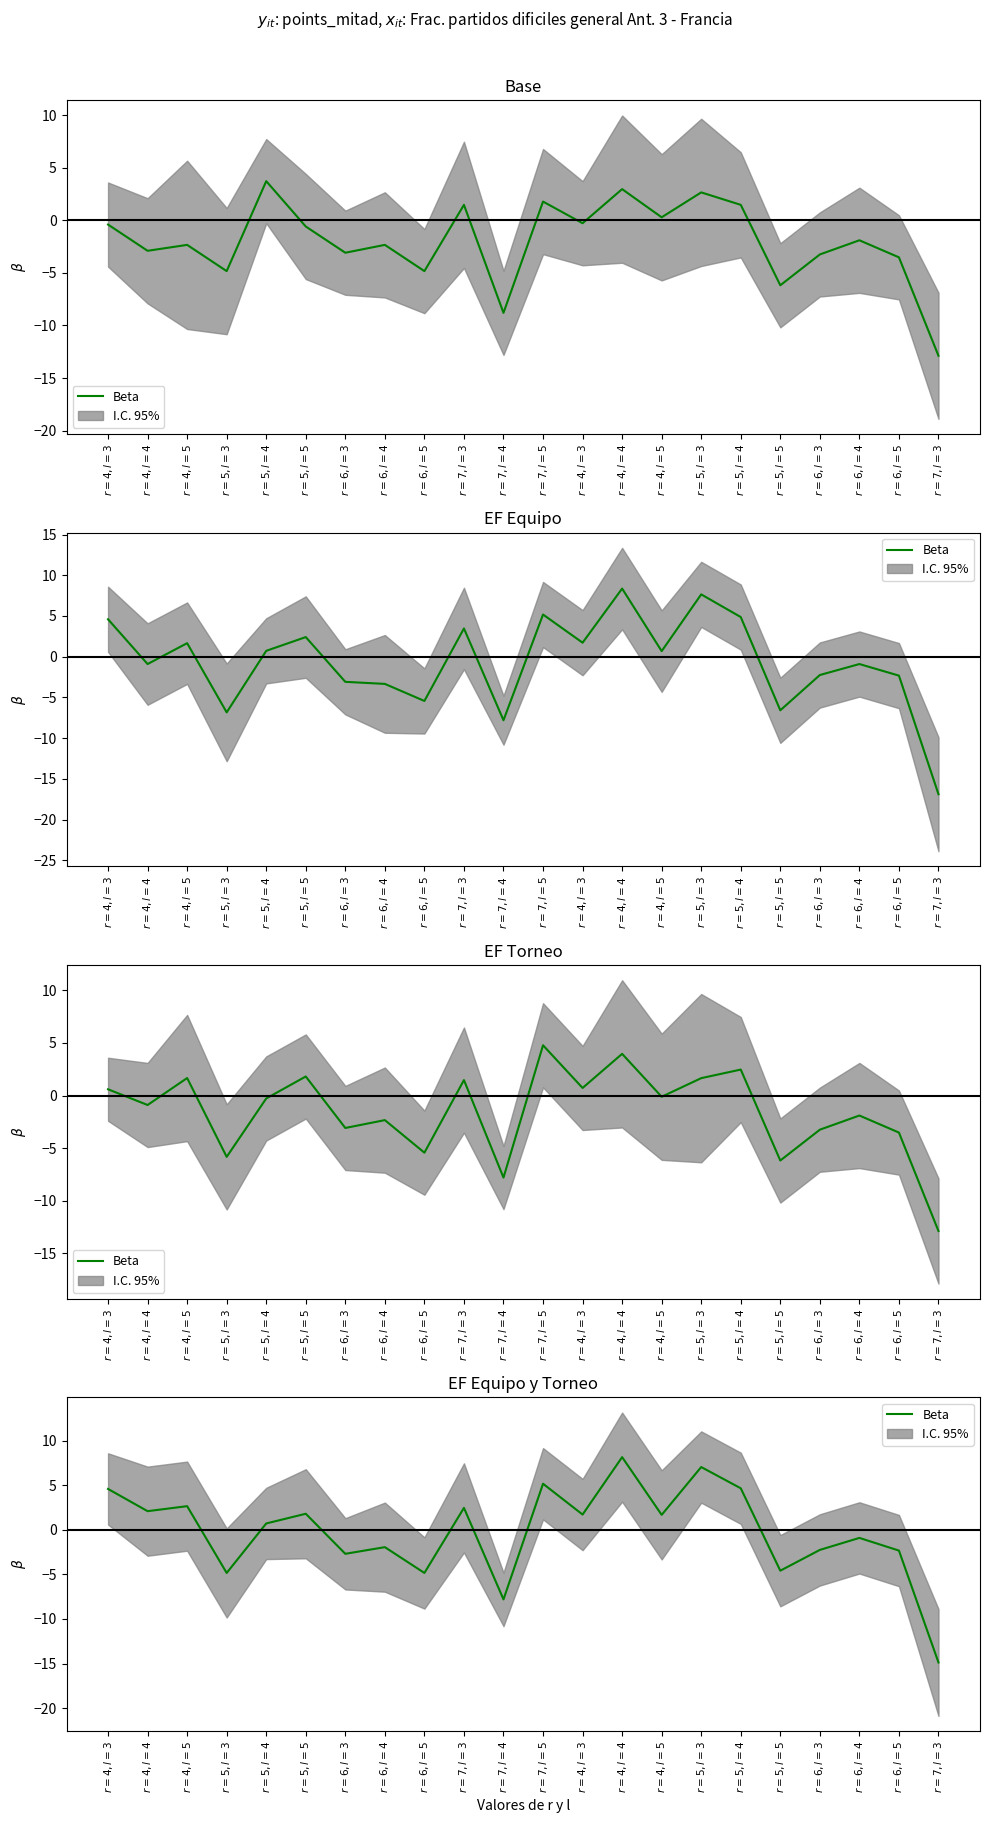

Reading left to right, what are all the values shown in this chart?

4.6	2.1	2.7	-4.8	0.7	1.8	-2.7	-1.9	-4.8	2.5	-7.8	5.2	1.7	8.2	1.7	7.1	4.7	-4.6	-2.2	-0.9	-2.3	-14.9